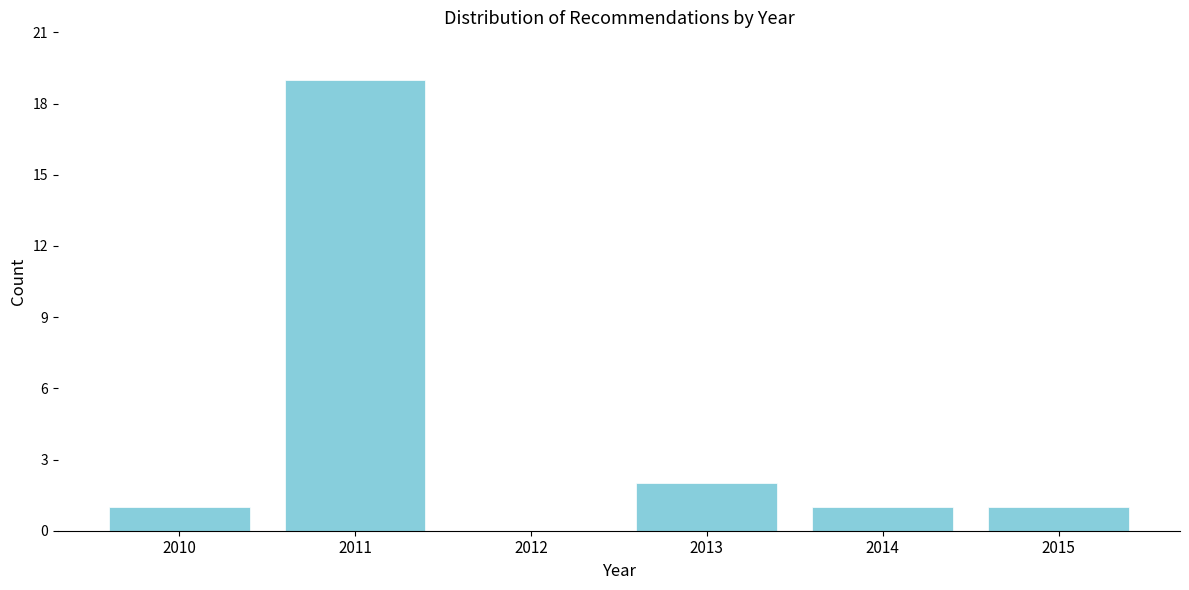

Reading left to right, what are all the values shown in this chart?

2010=1	2011=19	2012=0	2013=2	2014=1	2015=1